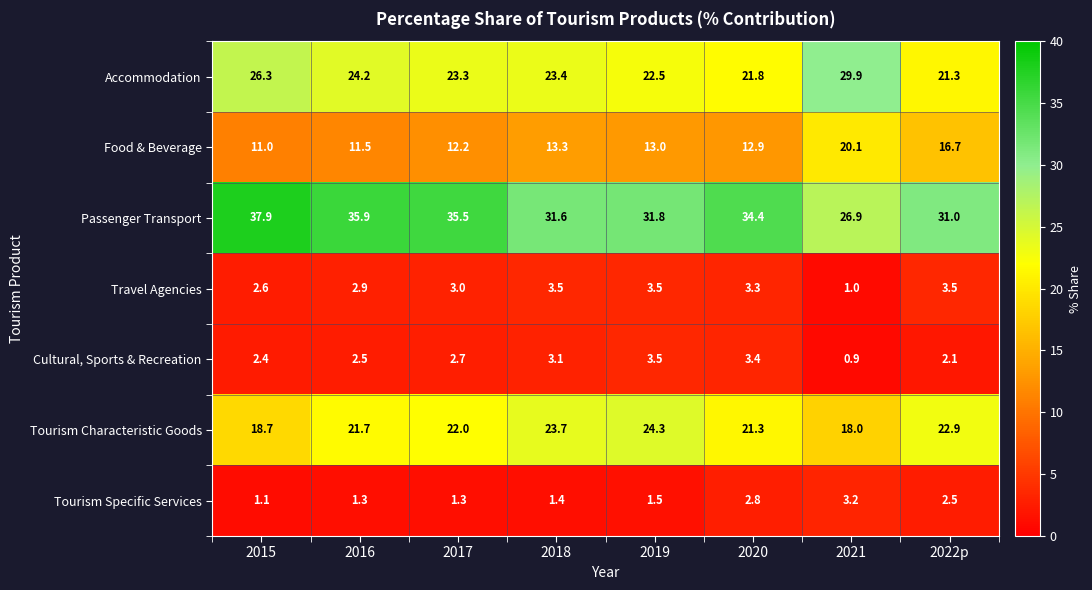

What is the approximate value of Travel Agencies at 2016?

2.9